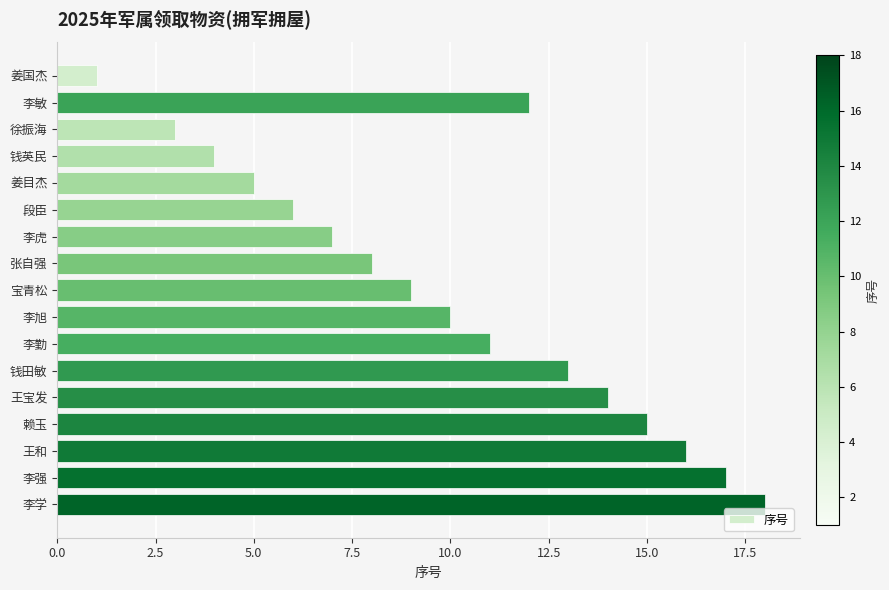

Reading left to right, transcribe all the data shown in this chart.

1	2	3	4	5	6	7	8	9	10	11	12	13	14	15	16	17	18